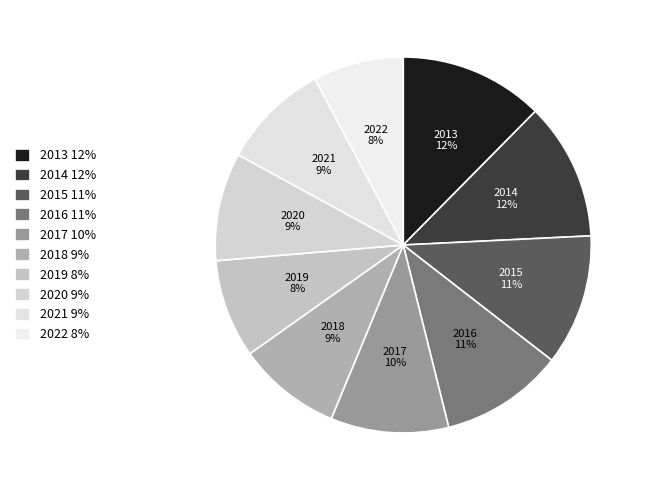

Combined, do 2022 8% and 2015 11% account for over 50%?

No